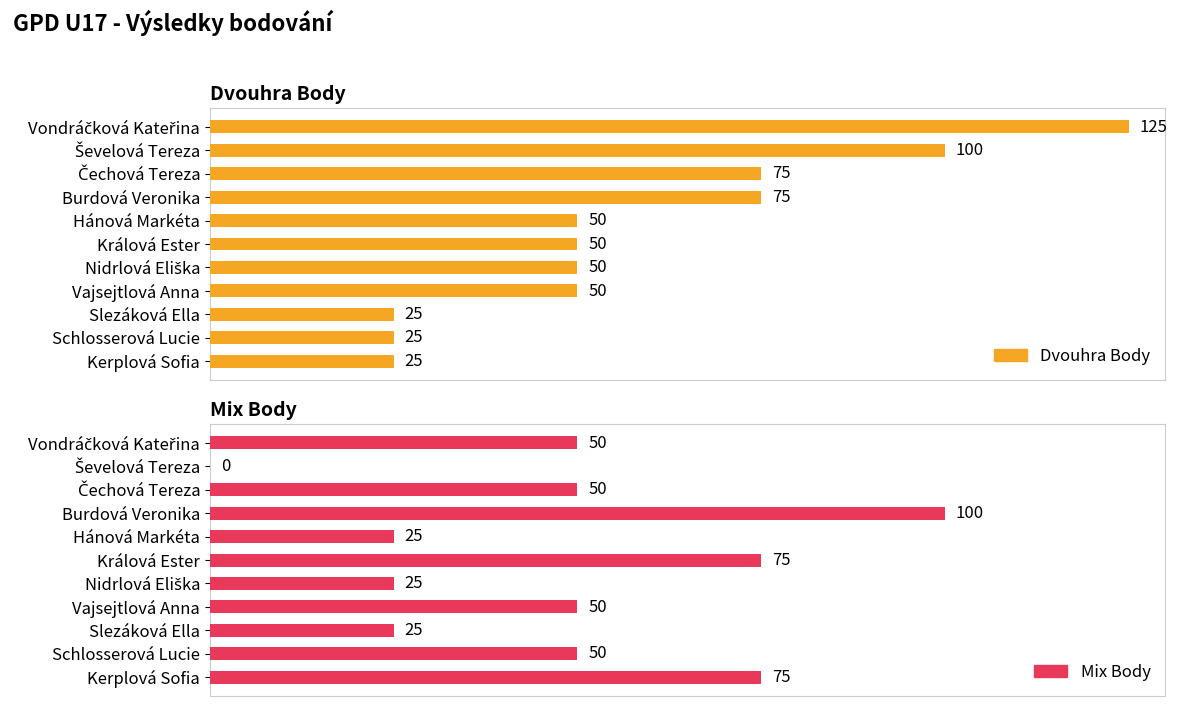

True or false: Dvouhra Body has a value of 66 at Králová Ester.

False